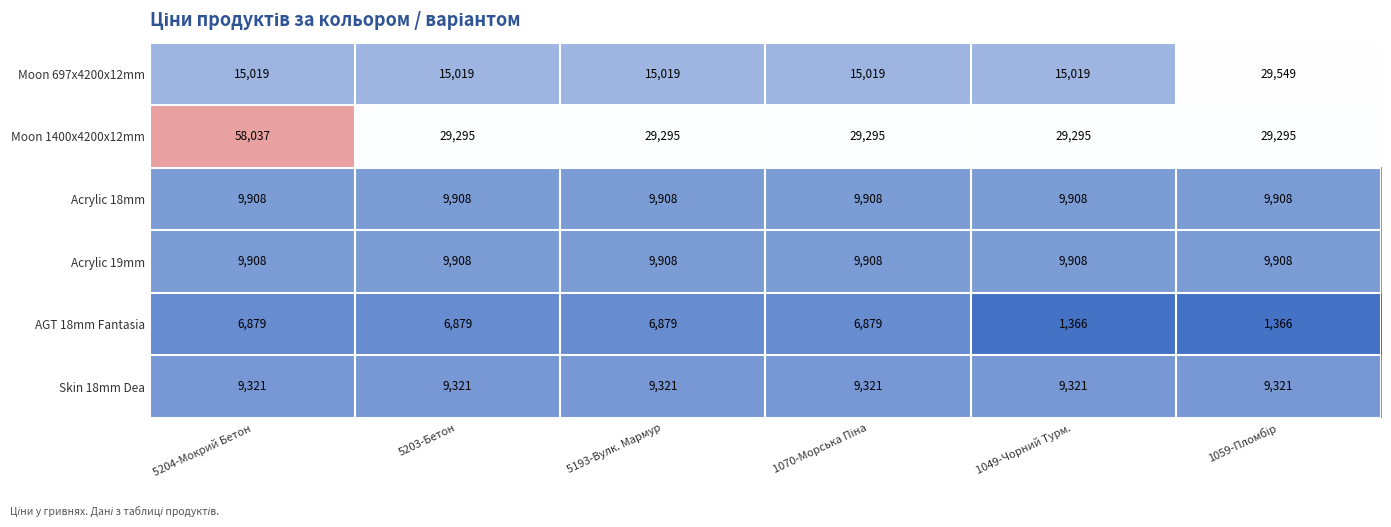

What is the total value across all series at 1049-Чорний Турм.?

74817